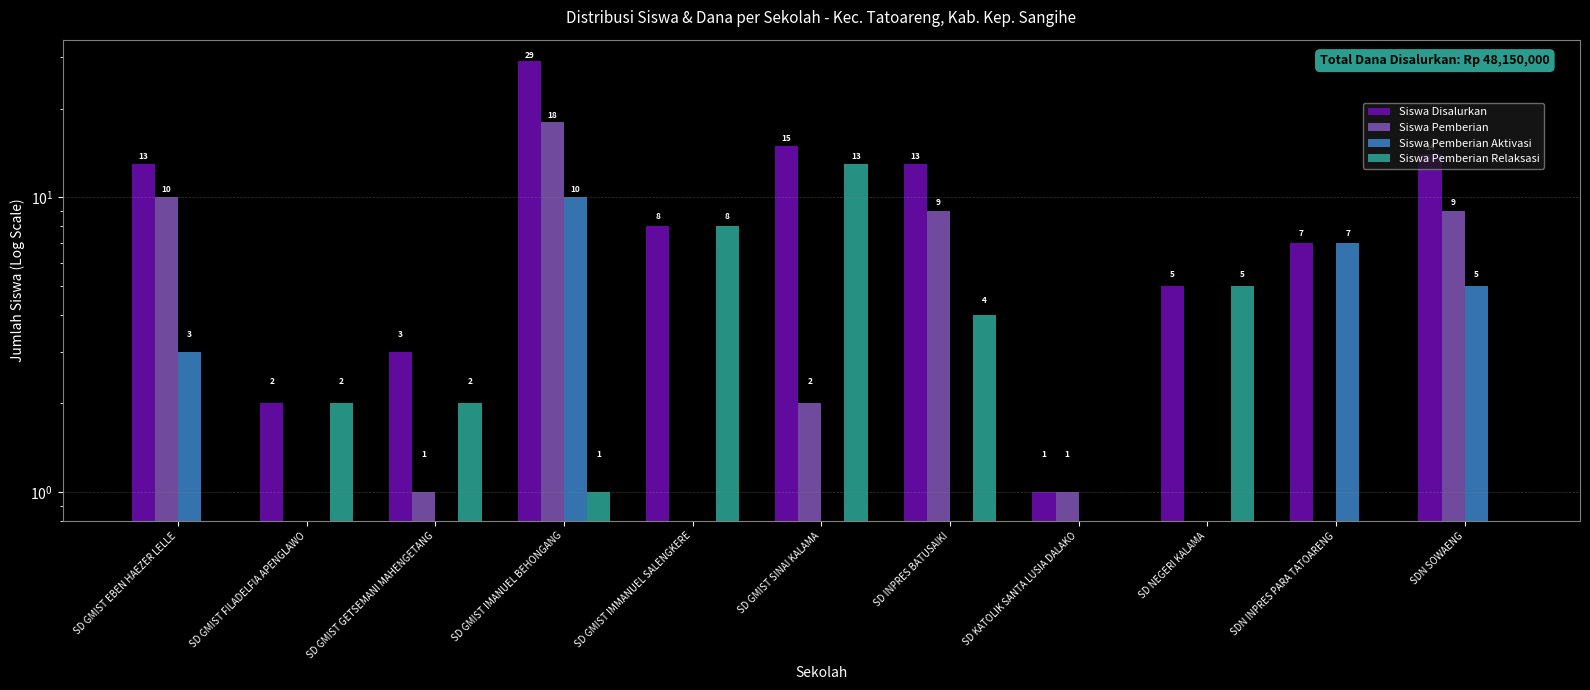

At which label is Siswa Pemberian Relaksasi closest to 6?

SD NEGERI KALAMA